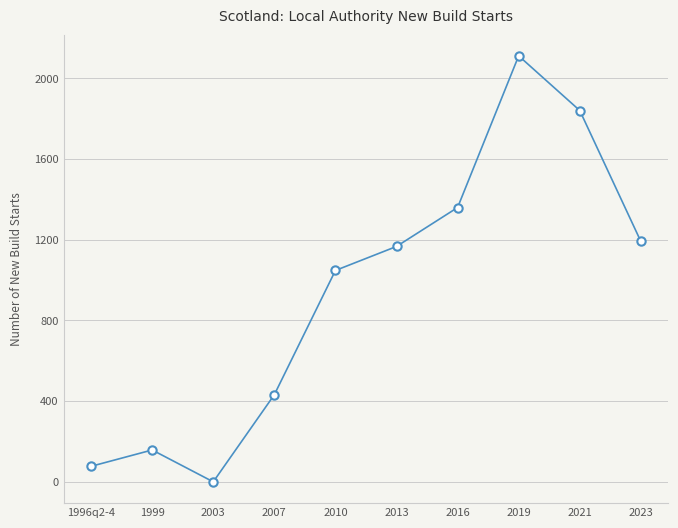

List the labels in order of value, largest first.

2019, 2021, 2016, 2023, 2013, 2010, 2007, 1999, 1996q2-4, 2003